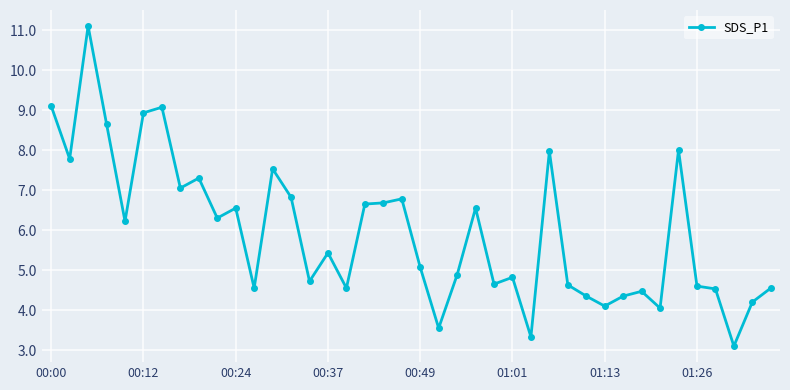

What is the minimum value shown in the chart?

3.1